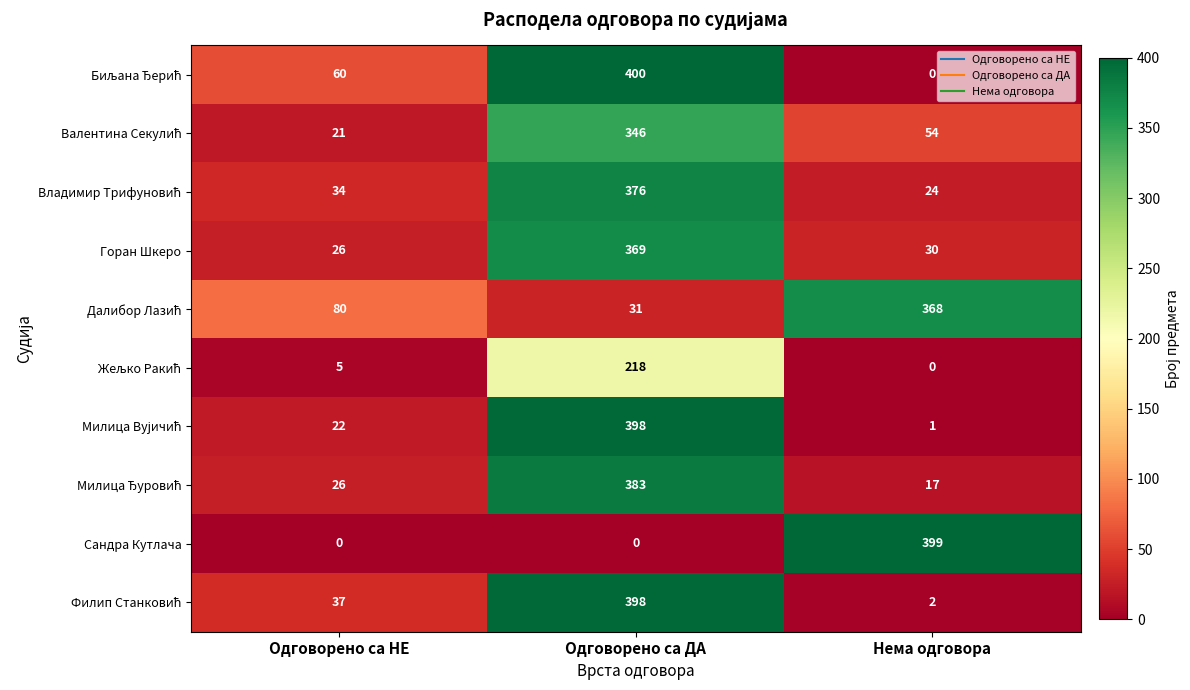

True or false: Сандра Кутлача has a value of -278 at Одговорено са ДА.

False